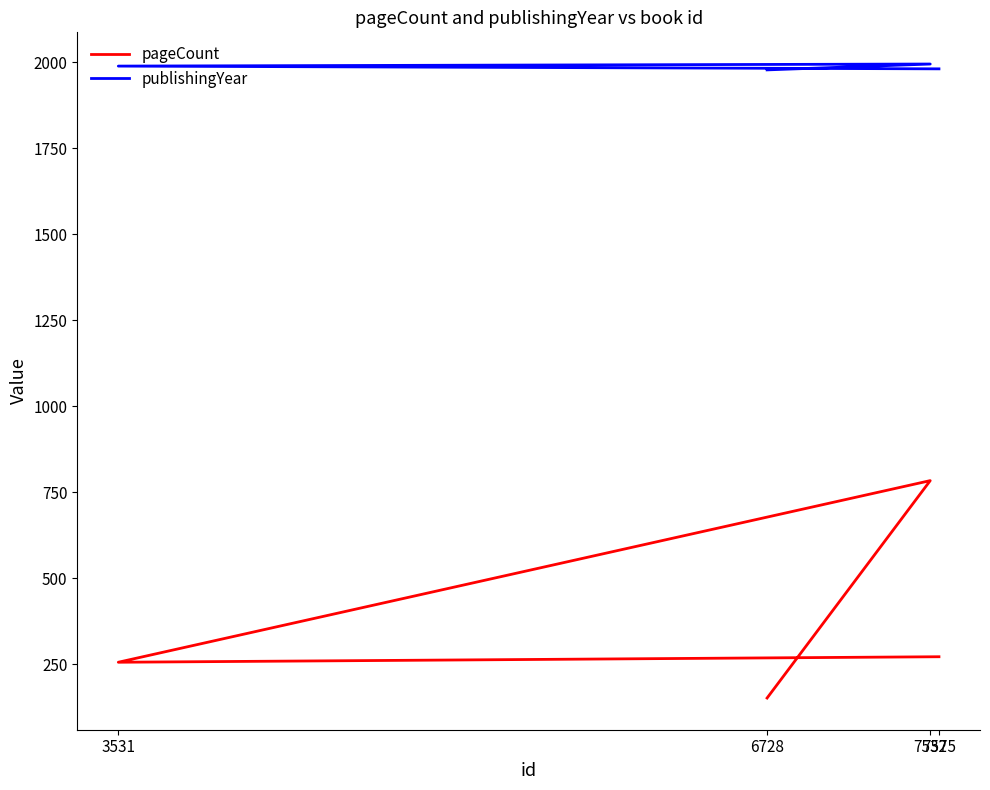

True or false: pageCount and publishingYear cross at least once.

False